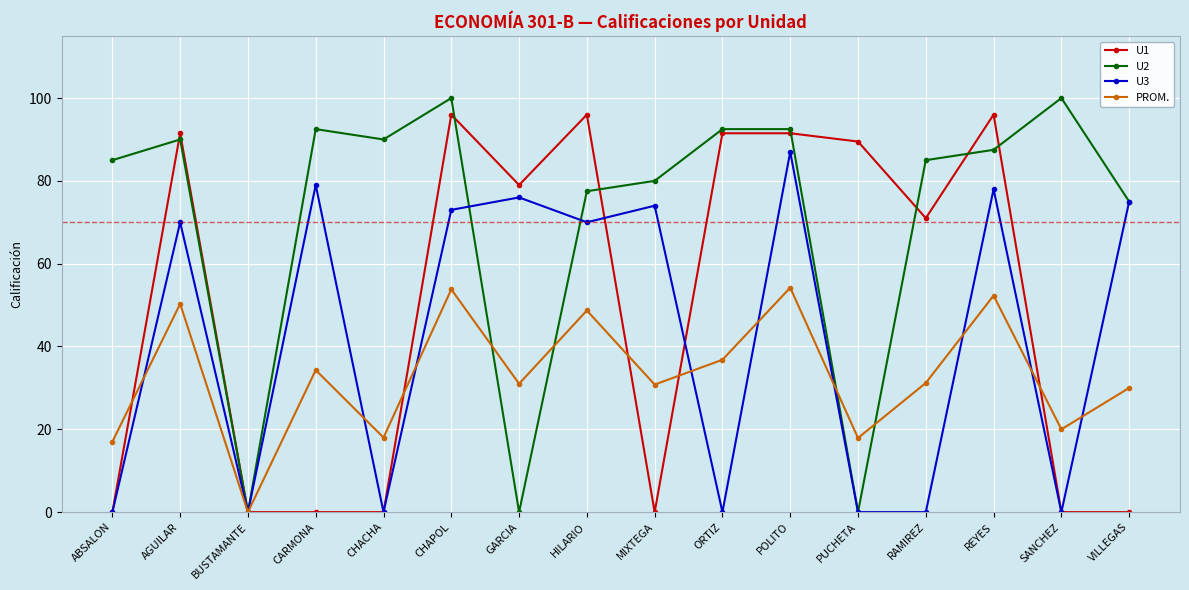

What are all the series names shown in the legend?

U1, U2, U3, PROM.